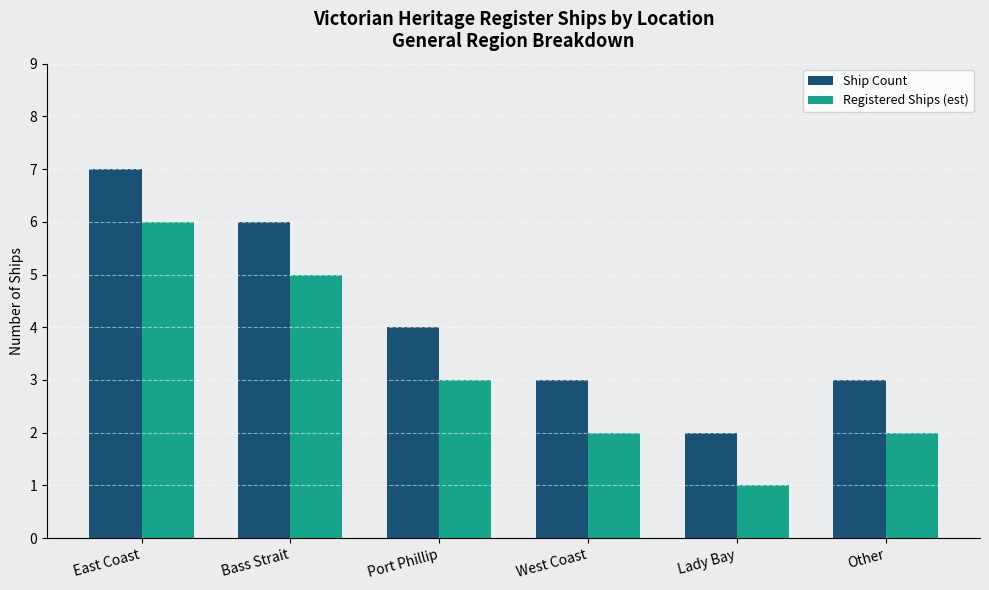

Reading left to right, what are all the values shown in this chart?

Ship Count: 7	6	4	3	2	3
Registered Ships (est): 6	5	3	2	1	2